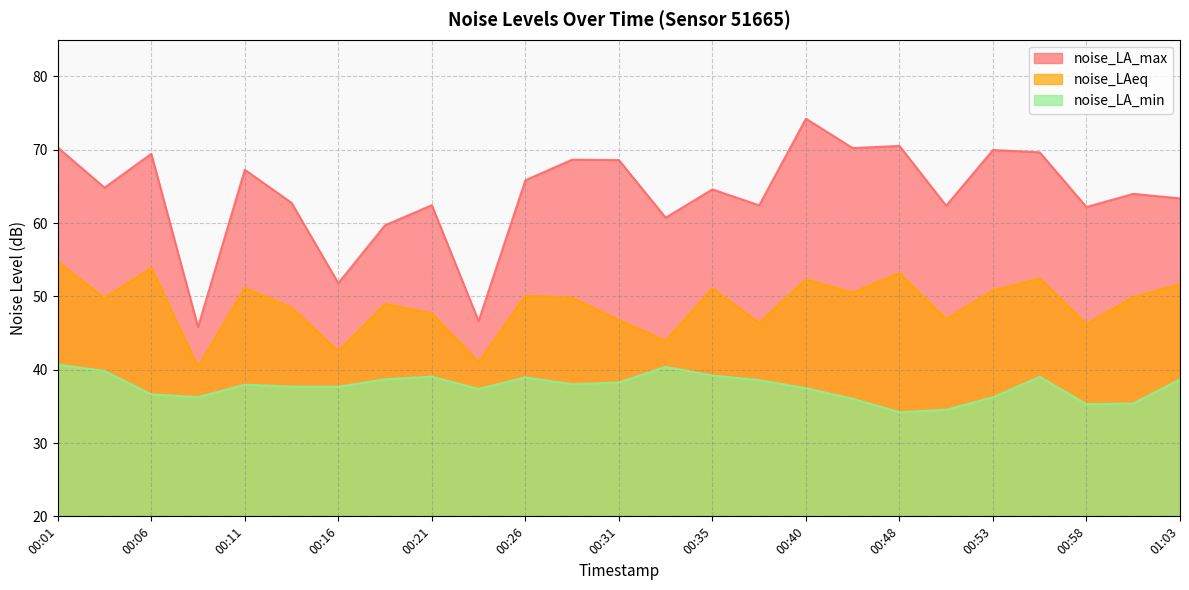

Does the chart display data point markers on the line(s)?

No